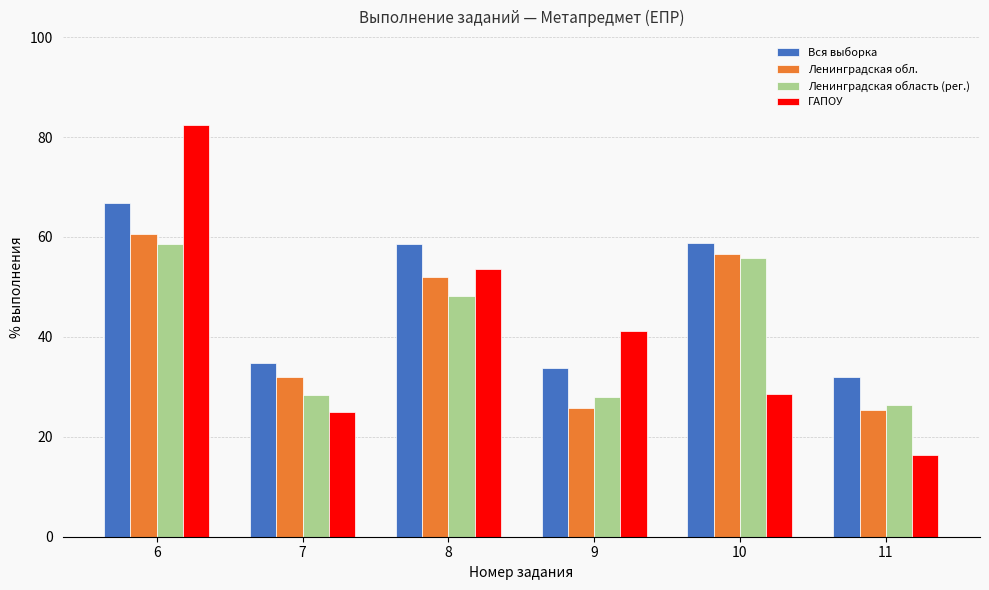

Between 7 and 9, which series saw the biggest shift?

ГАПОУ